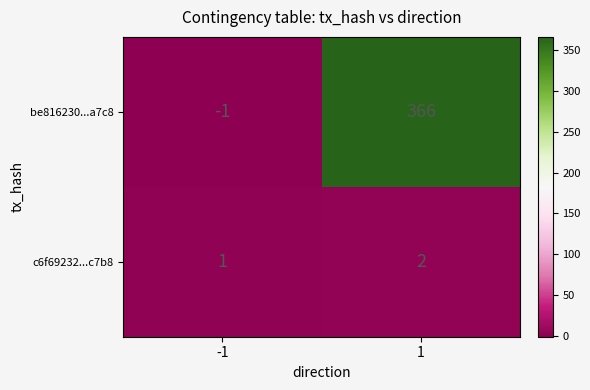

What is the sum of all be816230...a7c8 values?

365